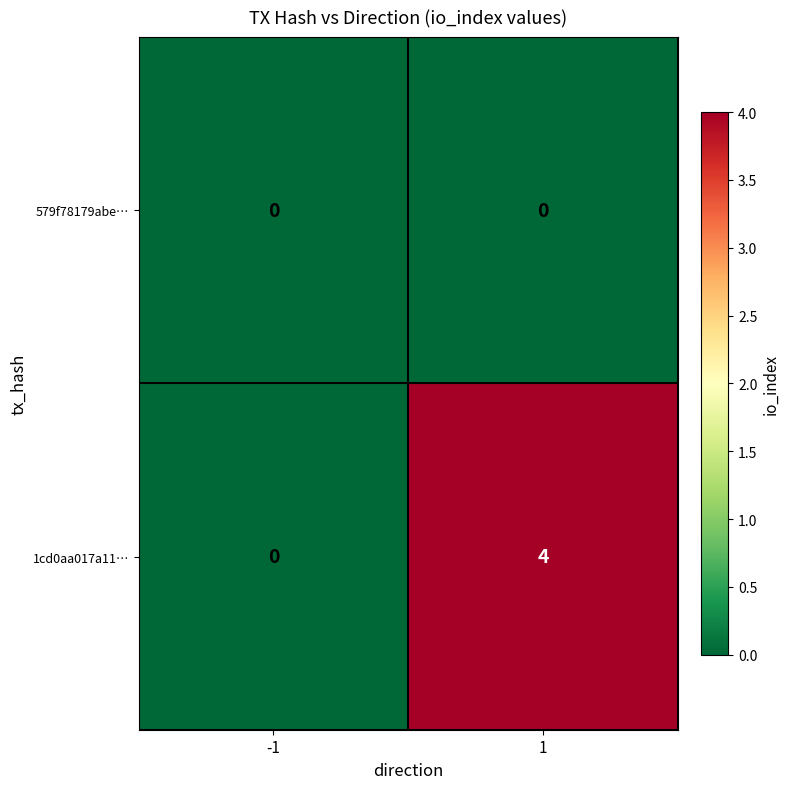

Is it true that 1cd0aa017a11… equals 1 at 1?

False